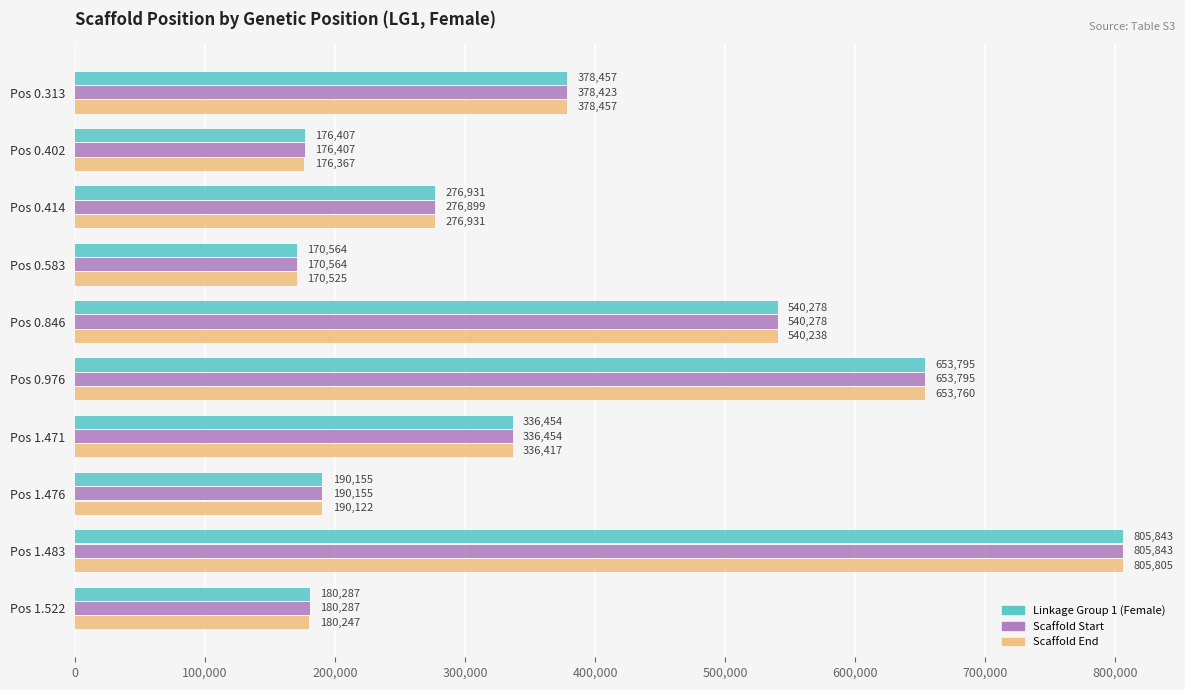

What is the sum of all Scaffold End values?

3708869